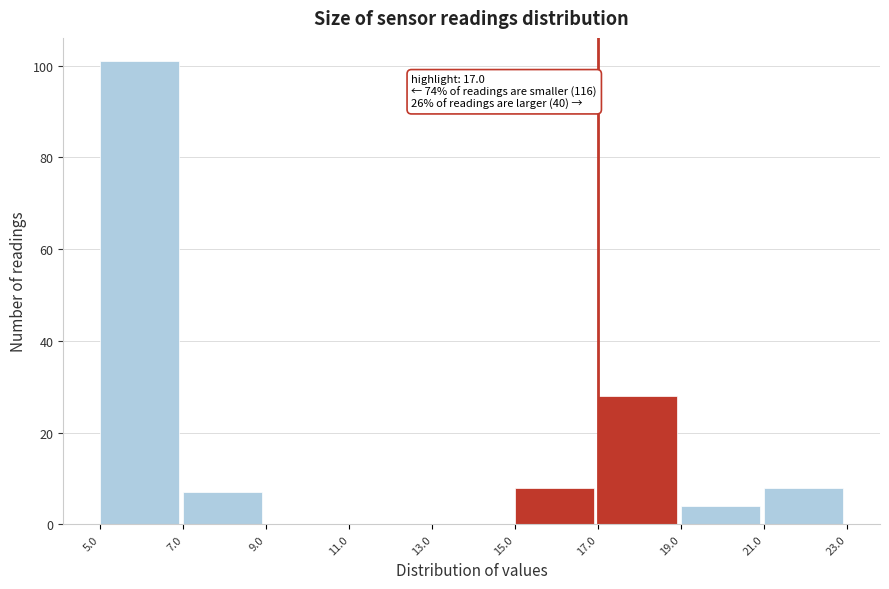

Which range on the x-axis has the tallest bar?

5.0 to 7.0